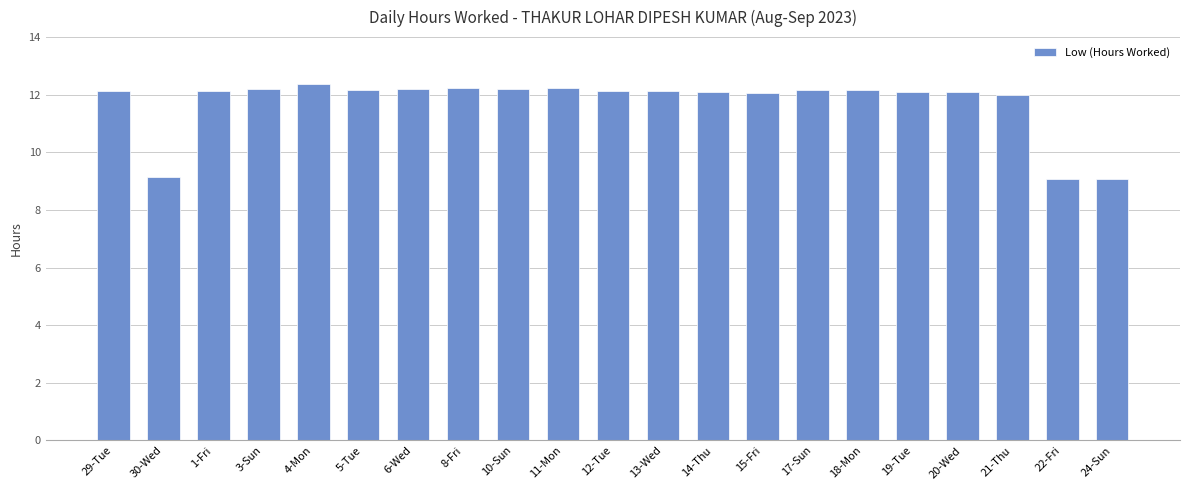

What is the minimum value shown in the chart?

9.1